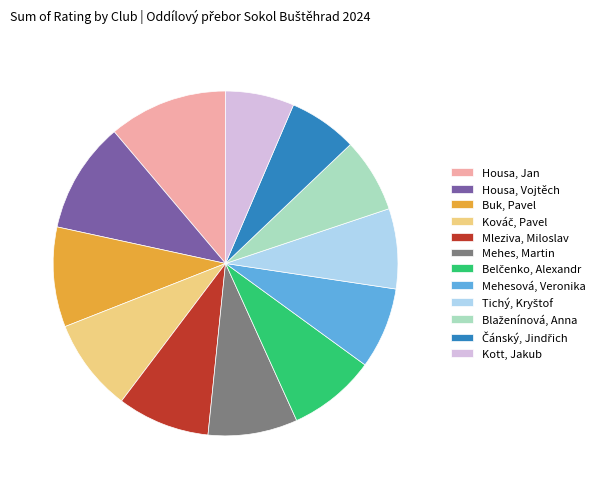

Is there any slice that represents more than half of the pie?

No